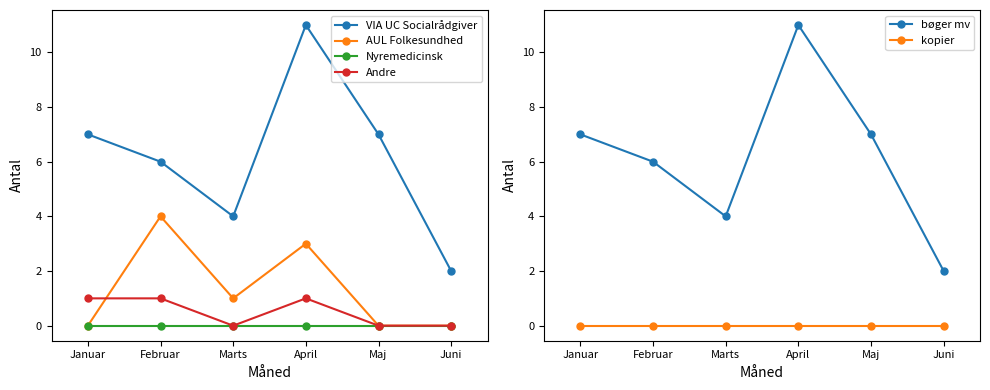

Is the value of kopier at Februar greater than the value of AUL Folkesundhed at April?

No